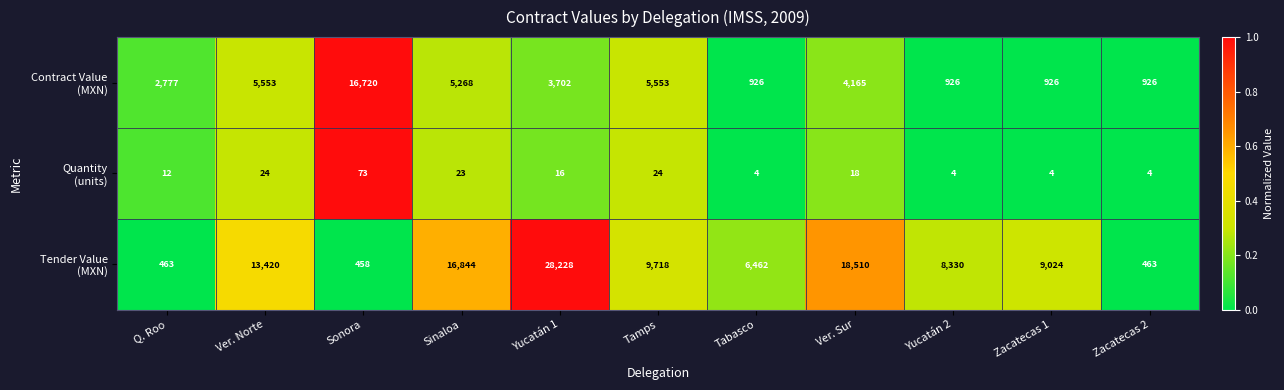

What is the greatest value displayed?

28228